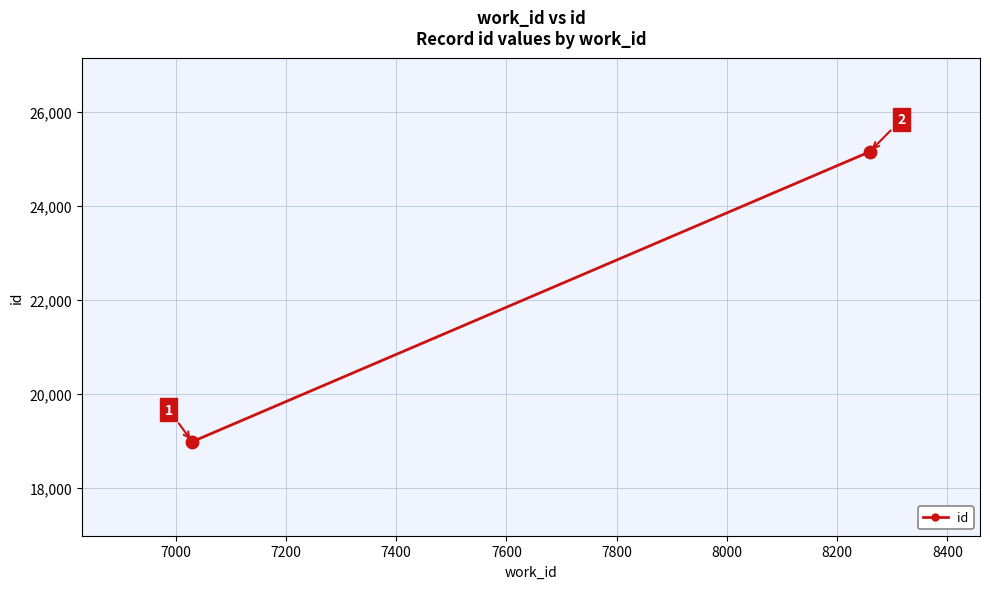

Approximately how many times larger is the value at 7200 compared to 7000?

1.0